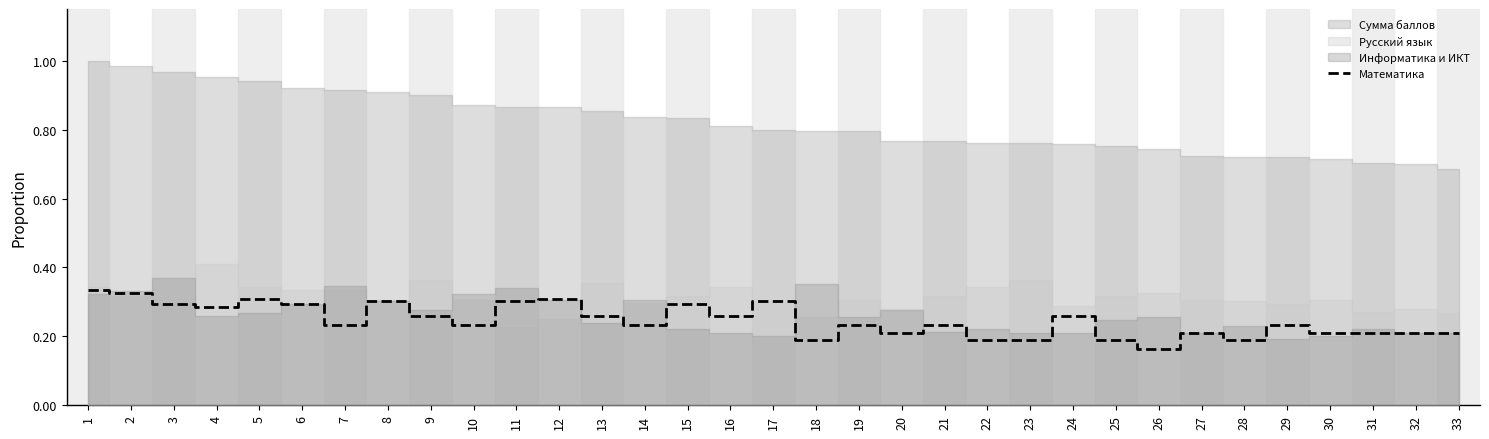

The chart shows a value of 0.2 at 7. True or false?

True